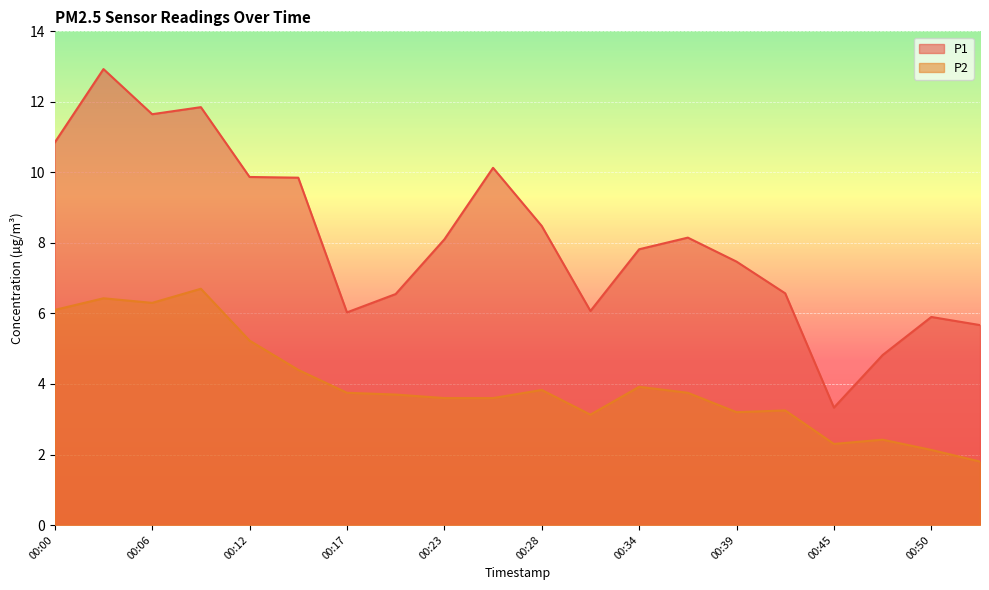

True or false: P1 and P2 intersect in this chart.

False